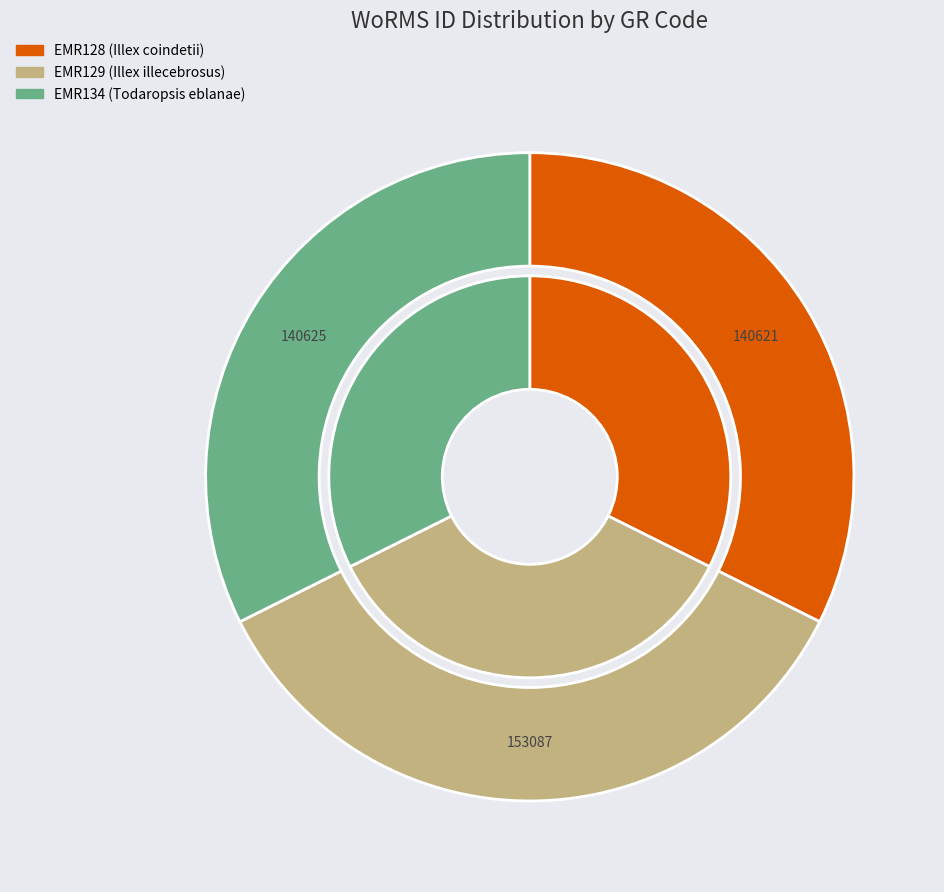

Does any single category account for the majority?

No